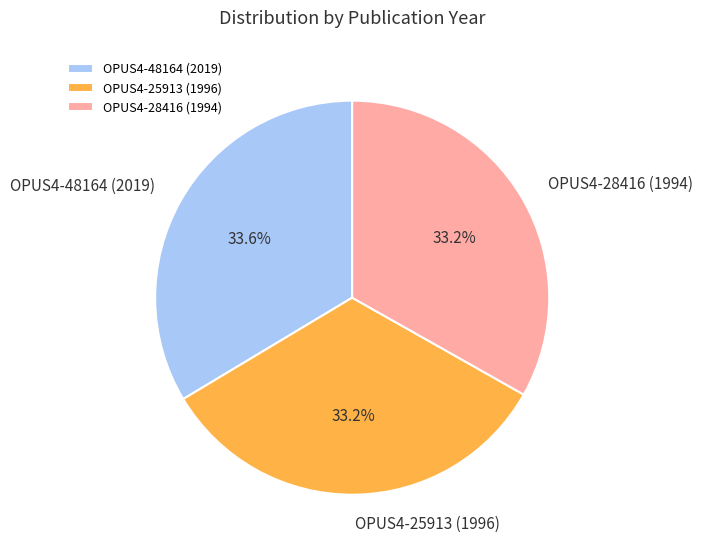

What percentage is the OPUS4-48164 (2019) slice, to the nearest percent?

34%